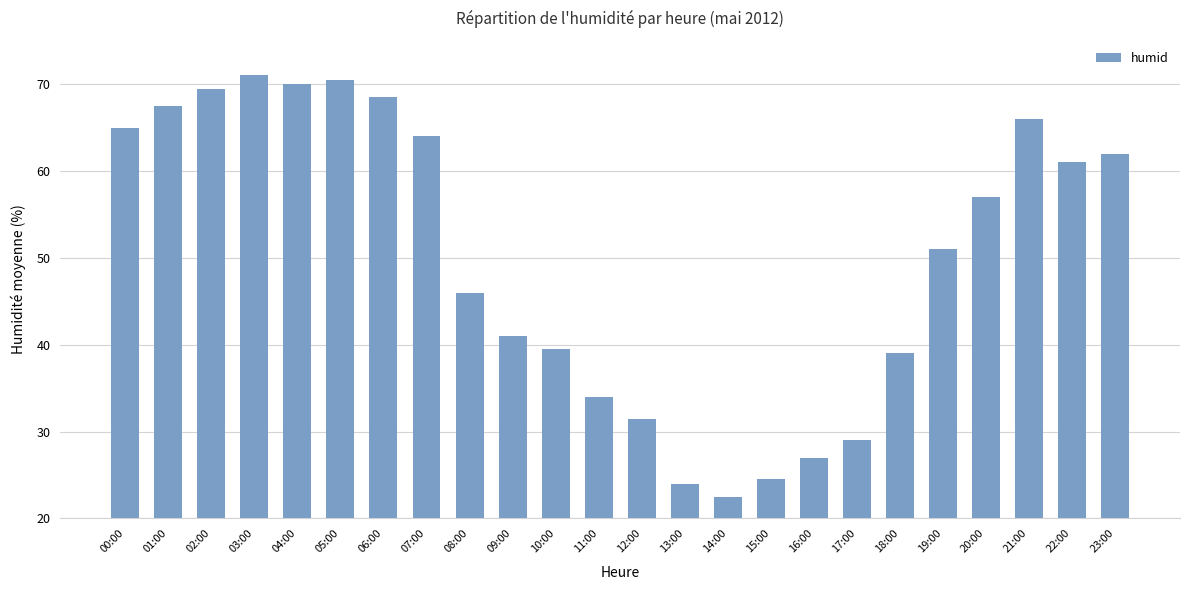

The value at 16:00 is 14.2. True or false?

False